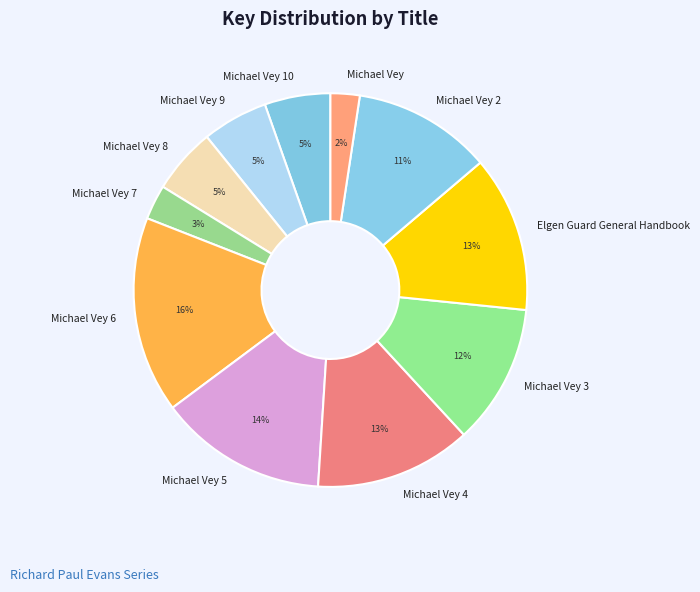

To the nearest percent, what is the average slice percentage?

9%